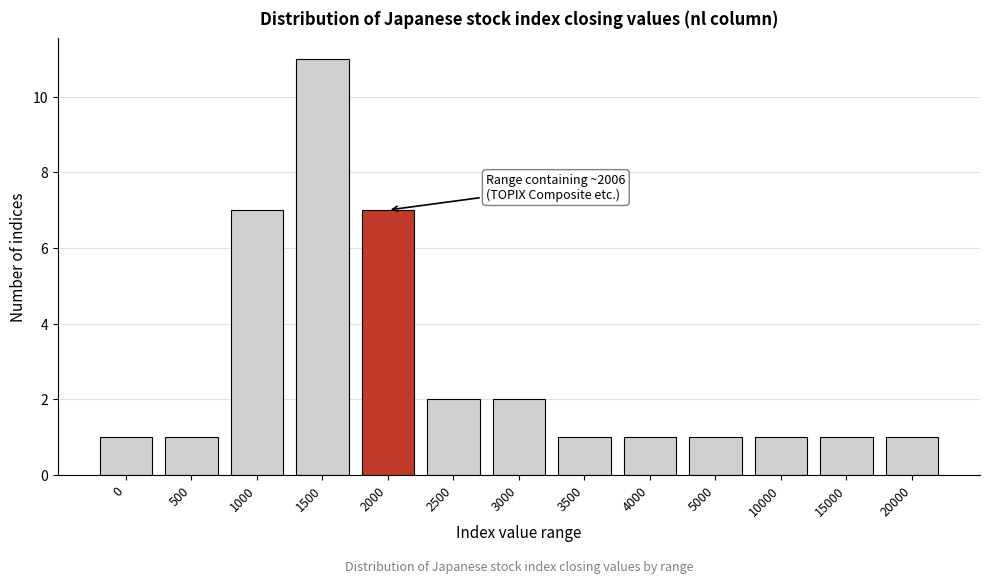

Reading left to right, transcribe all the data shown in this chart.

0=1	500=1	1000=7	1500=11	2000=7	2500=2	3000=2	3500=1	4000=1	5000=1	10000=1	15000=1	20000=1